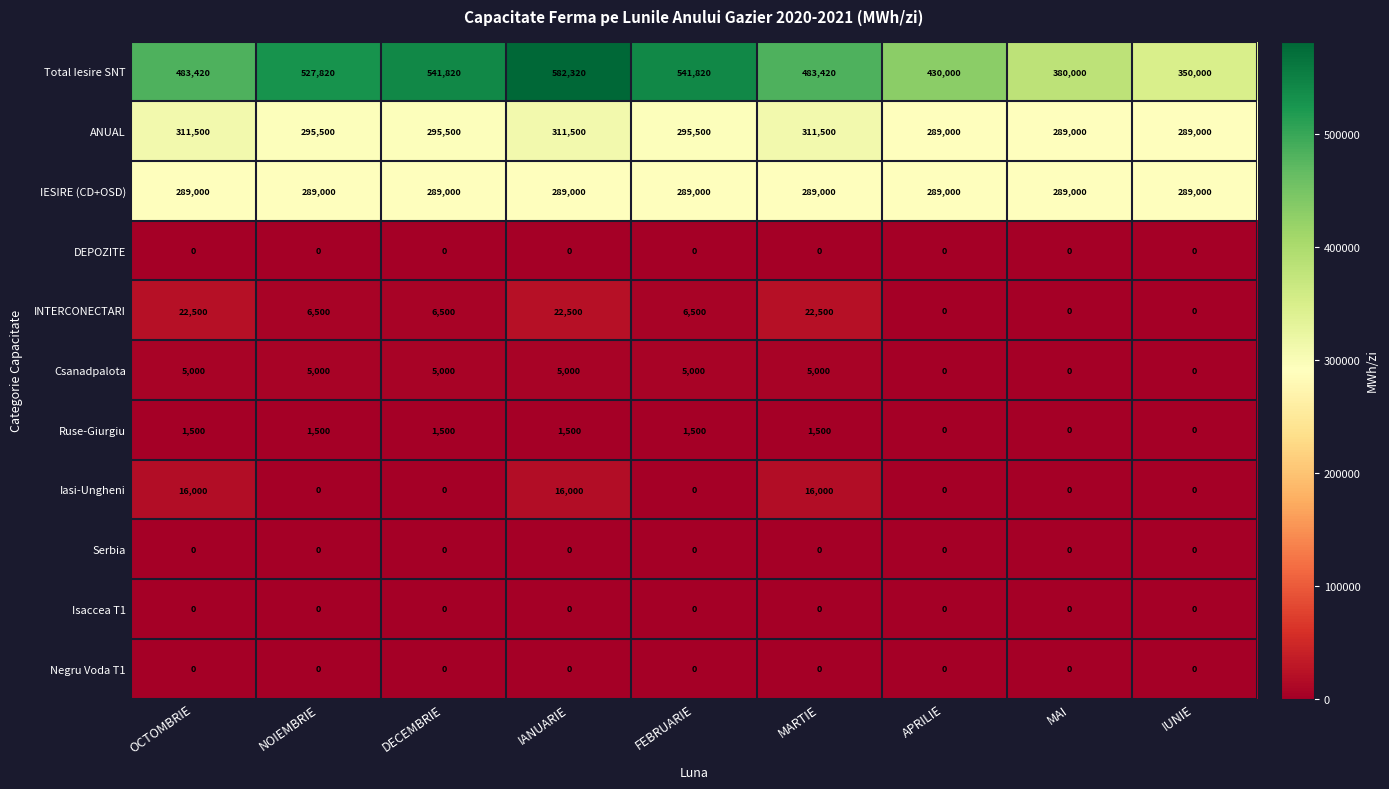

How many series are shown in this chart?

11